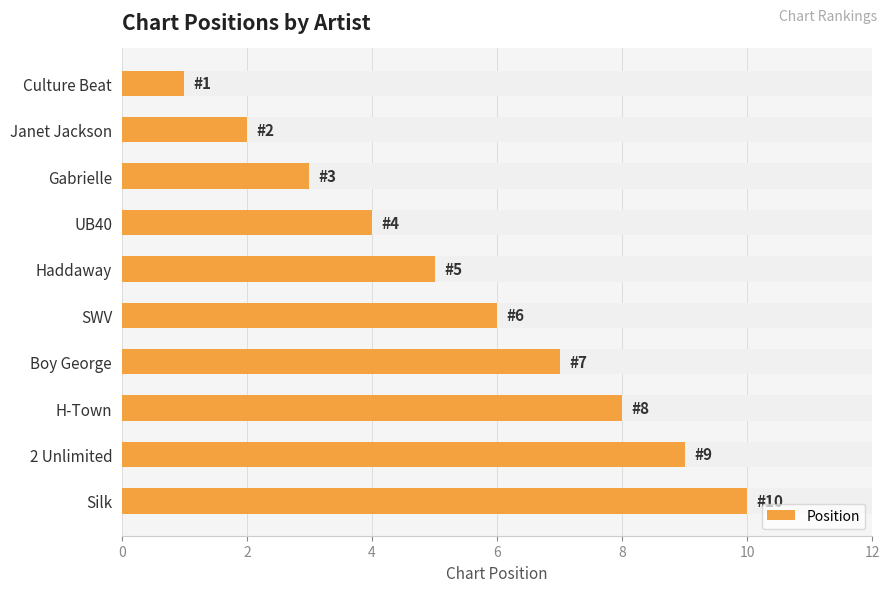

True or false: the data shows 3 at Janet Jackson.

False